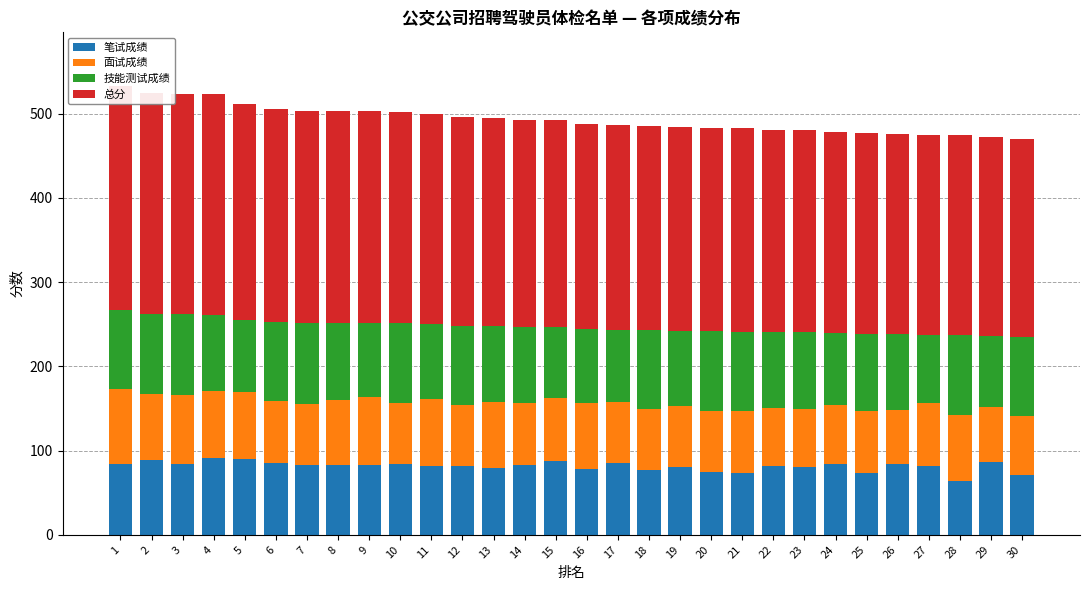

What is the value of the 总分 bar at the 21st from the left?

241.3